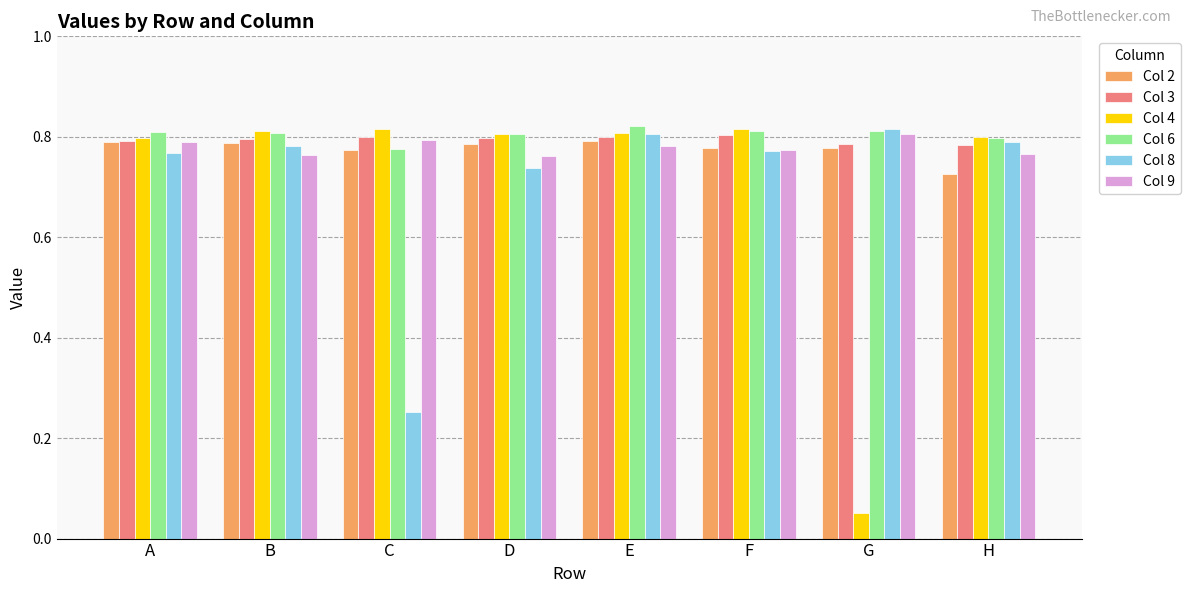

How many distinct data groups are displayed?

6